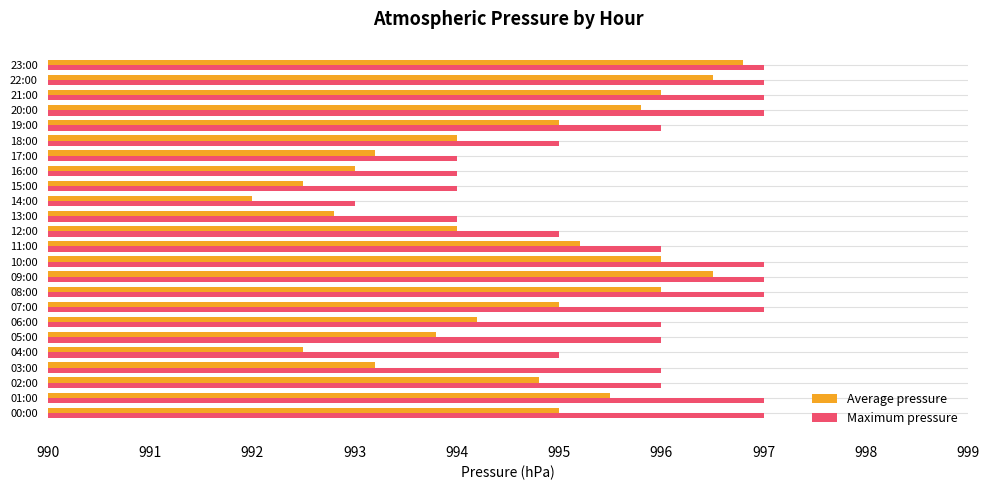

What is the sum of the Maximum pressure values at 22:00 and 11:00?

1993.0